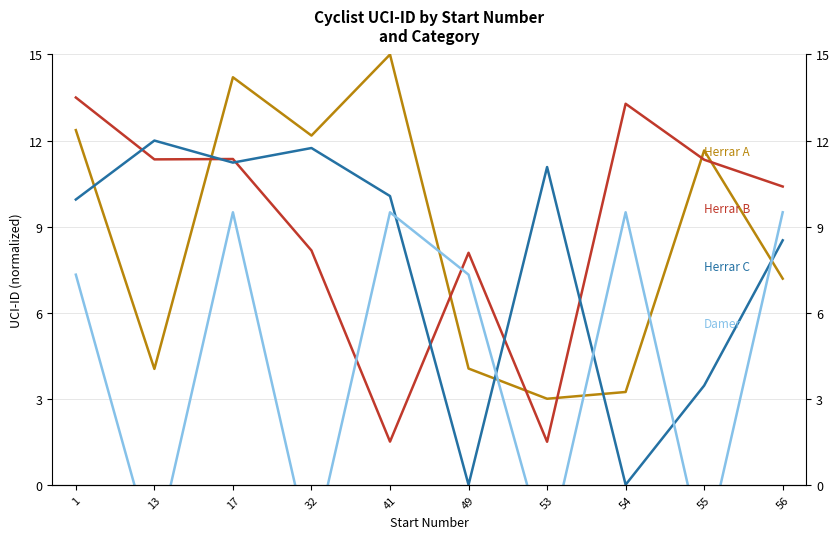

At which label does Damer first exceed 7?

1